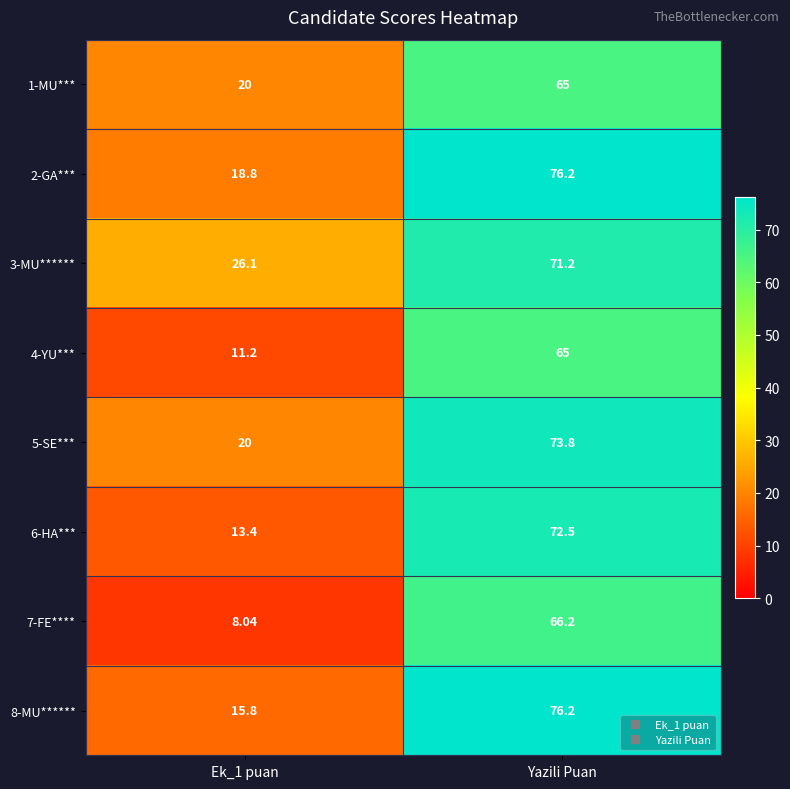

At which label does 5-SE*** reach its peak?

Yazili Puan